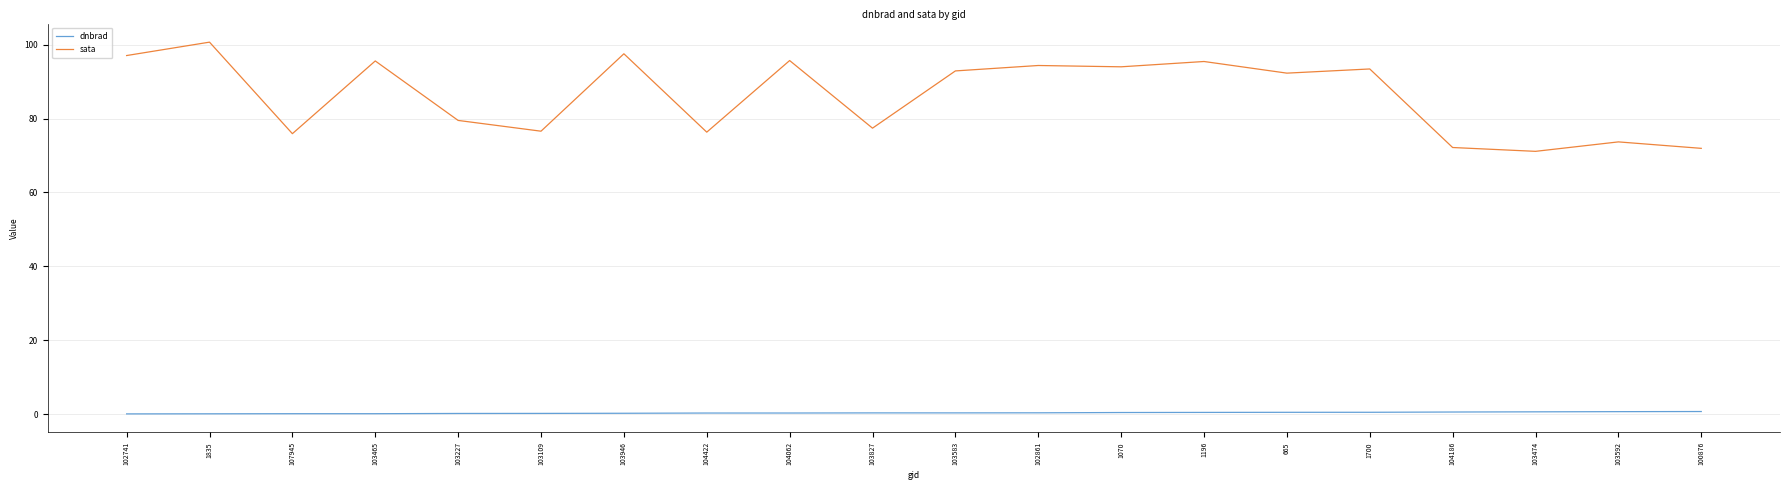

True or false: sata has a value of 108.8 at 104186.

False